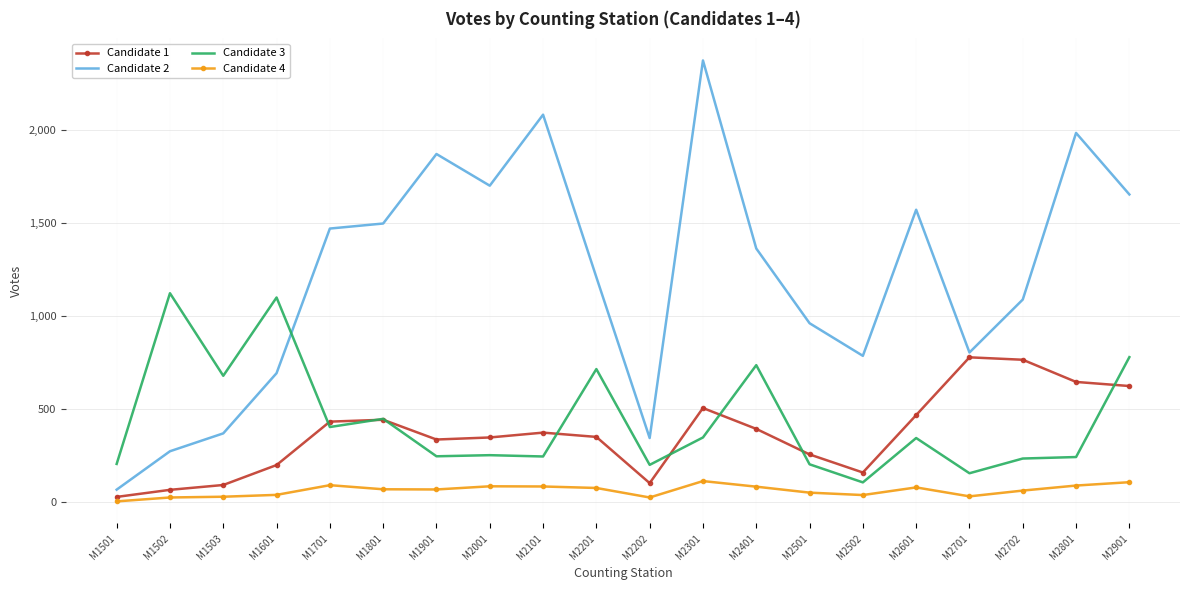

List the series in order of their peak value, highest first.

Candidate 2, Candidate 3, Candidate 1, Candidate 4